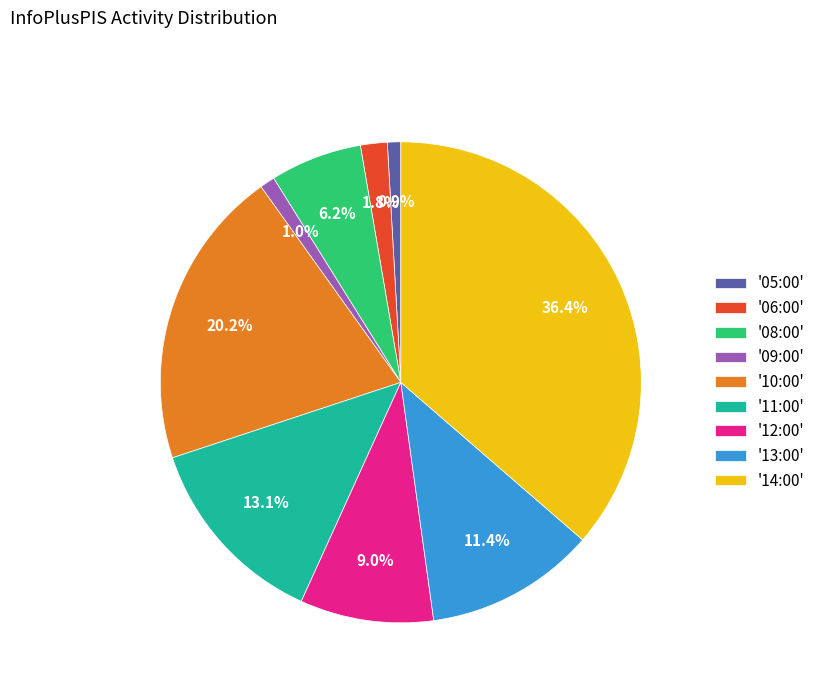

Is there a majority slice in this chart?

No